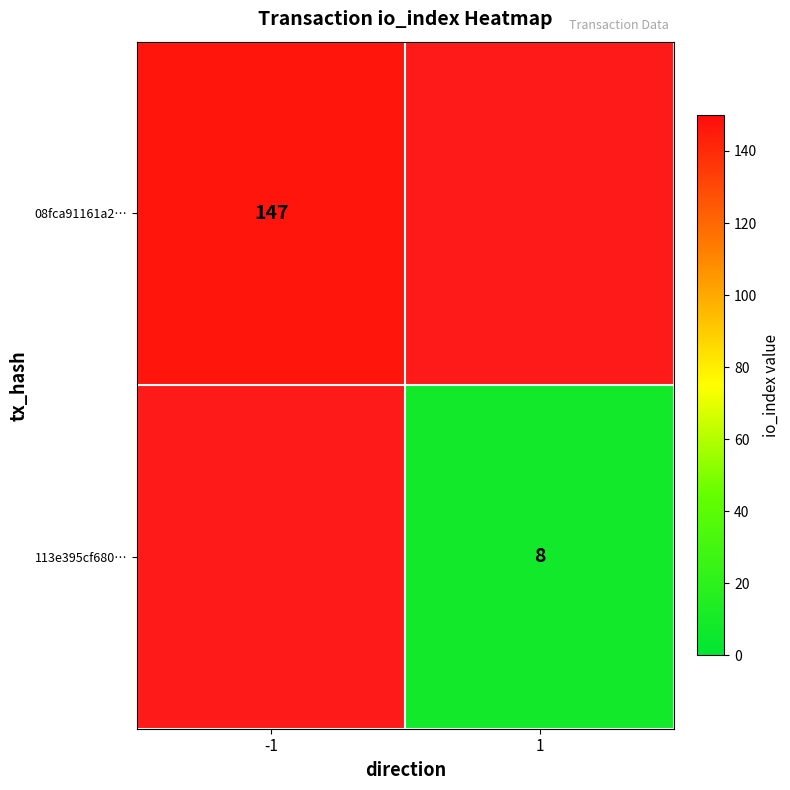

True or false: 113e395cf680… has a value of 8 at 1.

True